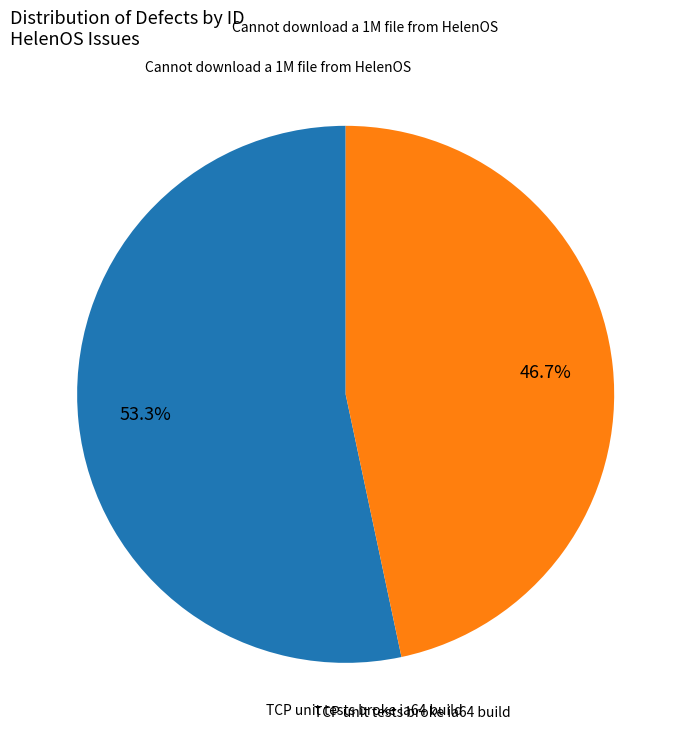

Is there a majority slice in this chart?

Yes